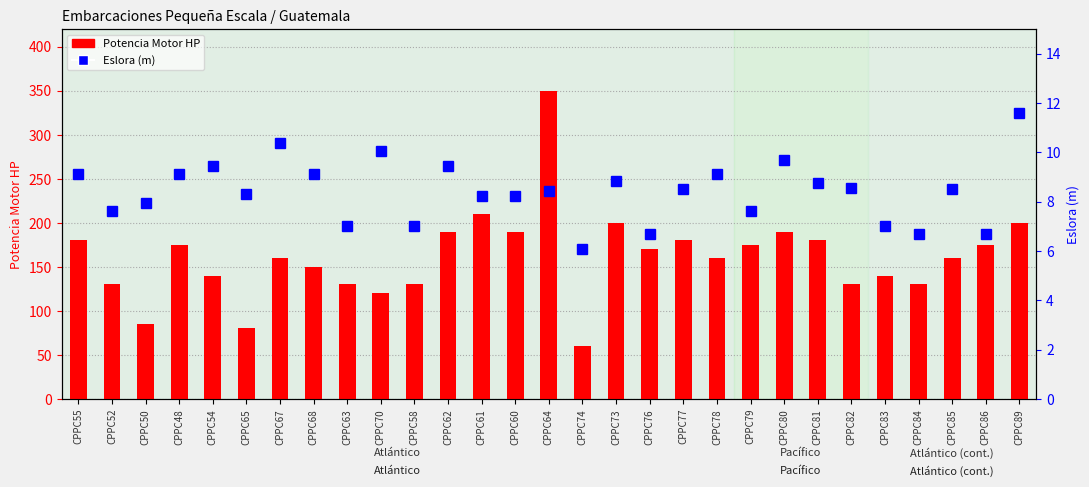

Are the bars grouped side by side (vs. stacked)?

Yes